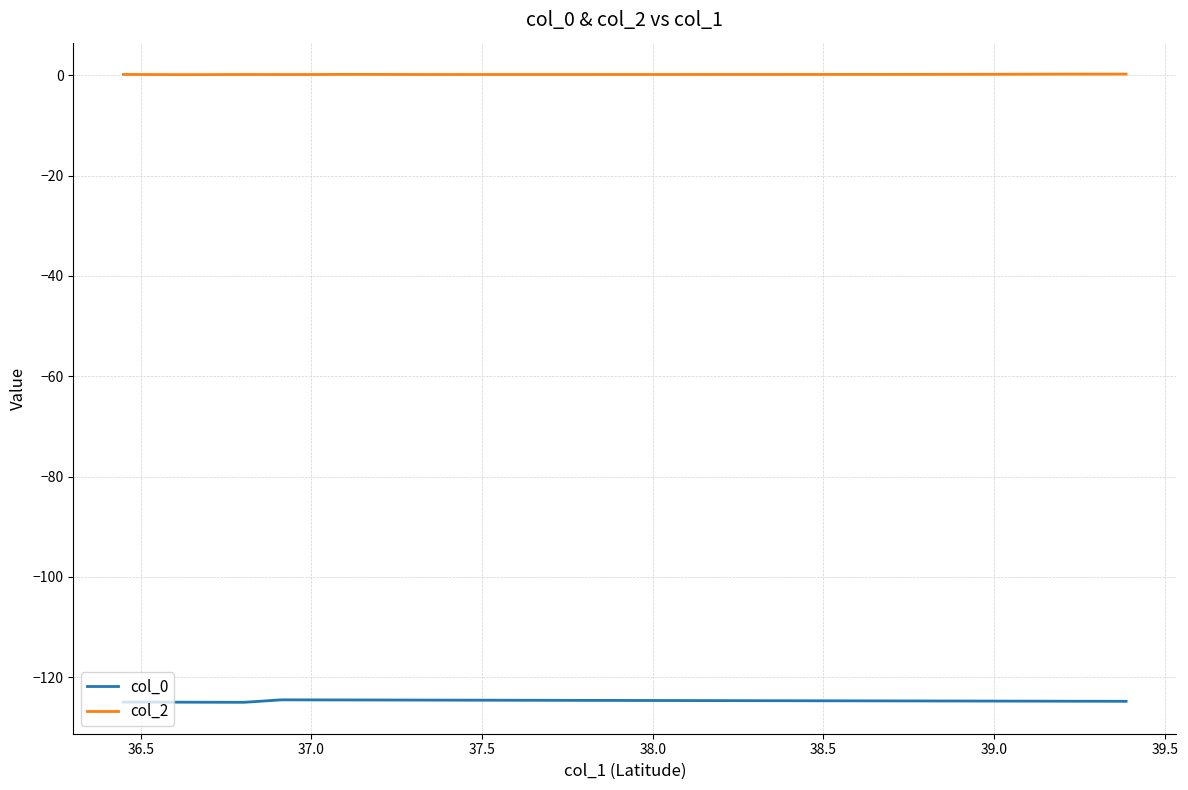

Rank the series by their average value, from highest to lowest.

col_2, col_0